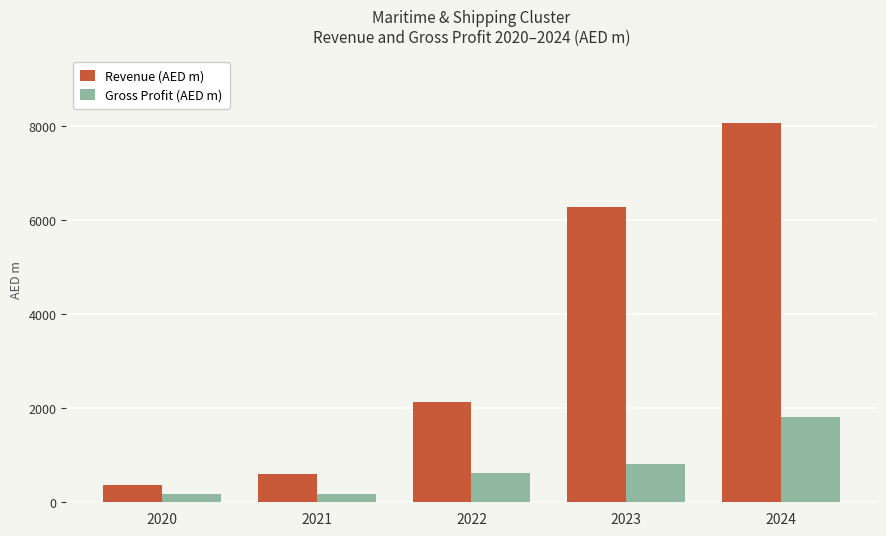

Is it true that Revenue (AED m) equals 606.6 at 2021?

True